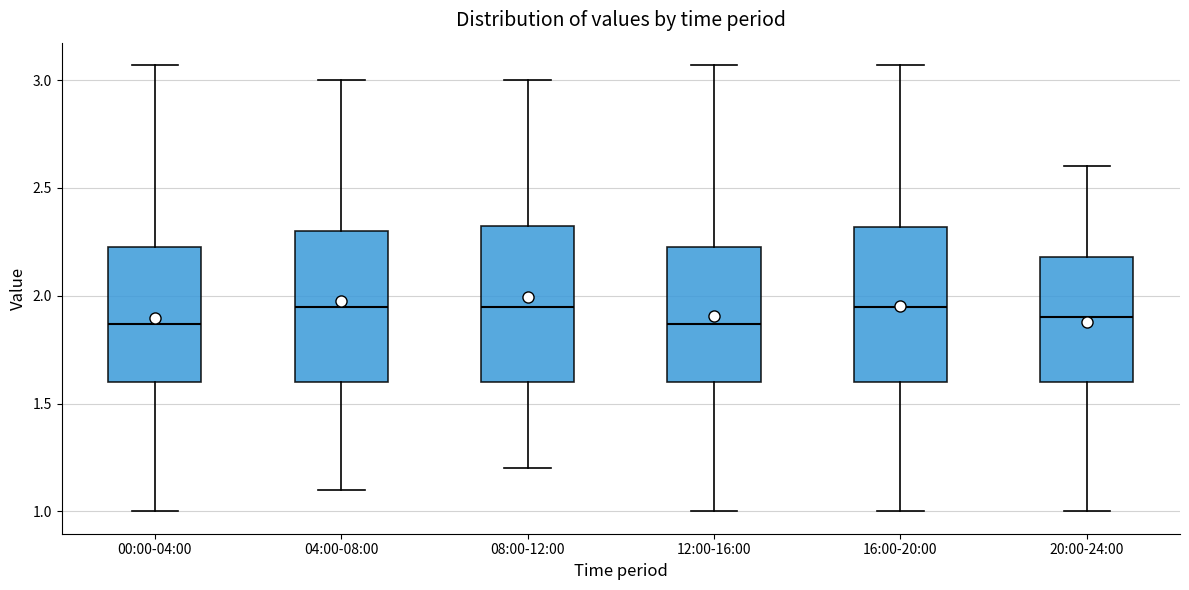

Reading left to right, transcribe this box plot: for each box, give where its median line is, the range the box spans, and where its two whiskers end, as read against the y-axis. The values are not printed on the chart, so give them approximately, as read against the axis.

00:00-04:00: median 1.85, box 1.60 to 2.25, whiskers 1.00 to 3.05
04:00-08:00: median 1.95, box 1.60 to 2.30, whiskers 1.10 to 3.00
08:00-12:00: median 1.95, box 1.60 to 2.35, whiskers 1.20 to 3.00
12:00-16:00: median 1.85, box 1.60 to 2.25, whiskers 1.00 to 3.05
16:00-20:00: median 1.95, box 1.60 to 2.30, whiskers 1.00 to 3.05
20:00-24:00: median 1.90, box 1.60 to 2.20, whiskers 1.00 to 2.60